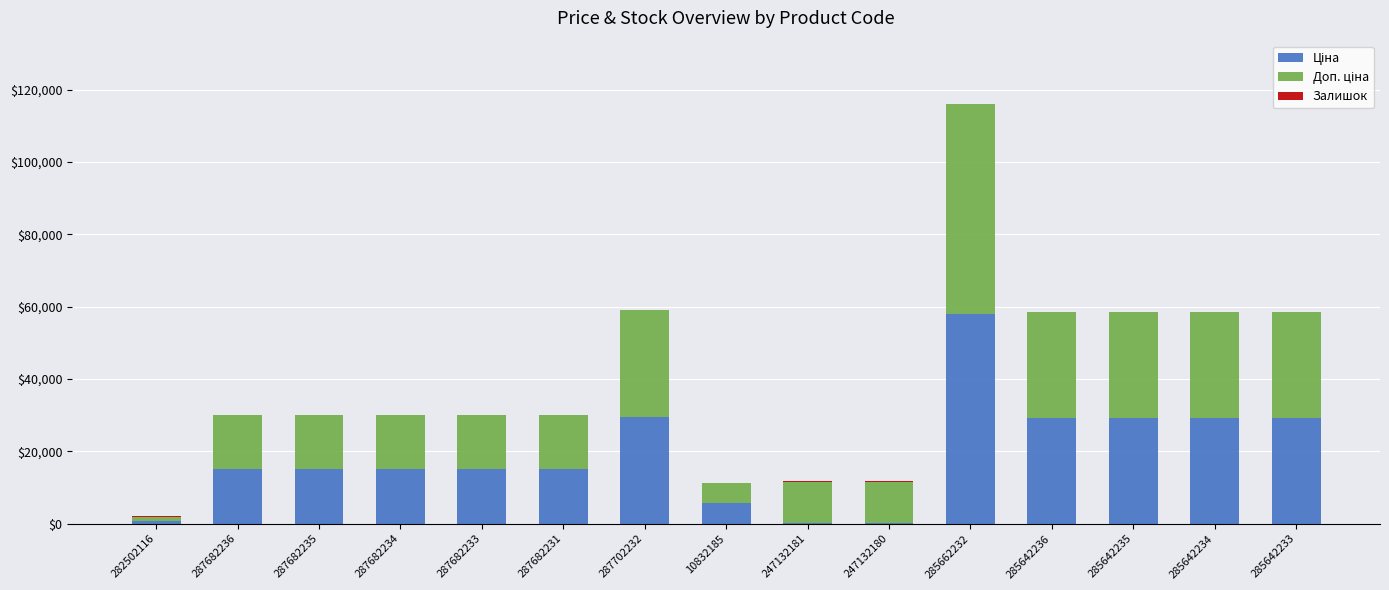

At which category is the sum across all series the highest?

285662232